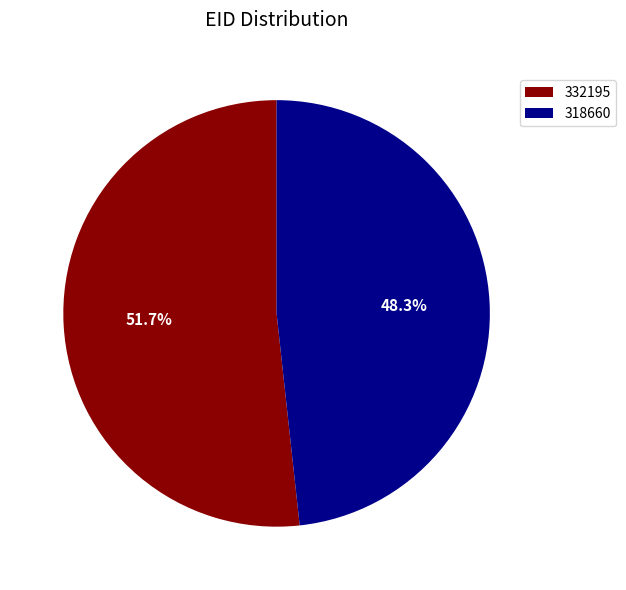

Rank the categories by value from lowest to highest.

318660, 332195